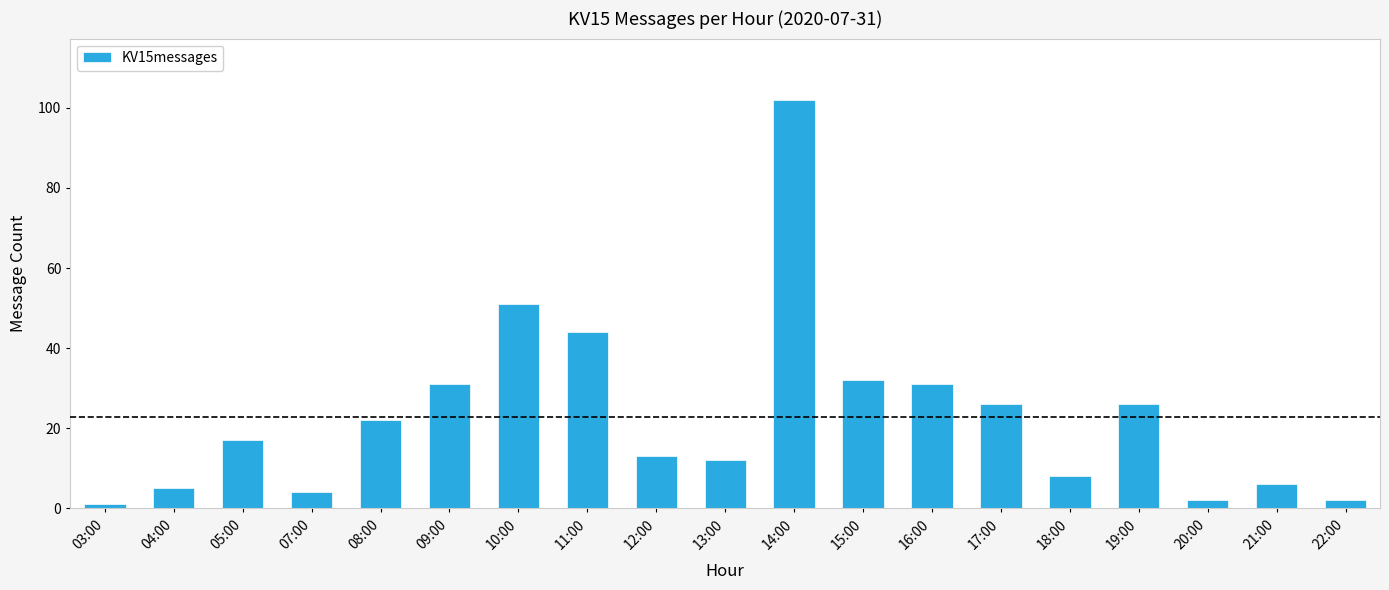

Is it true that the value at 04:00 is 5?

True